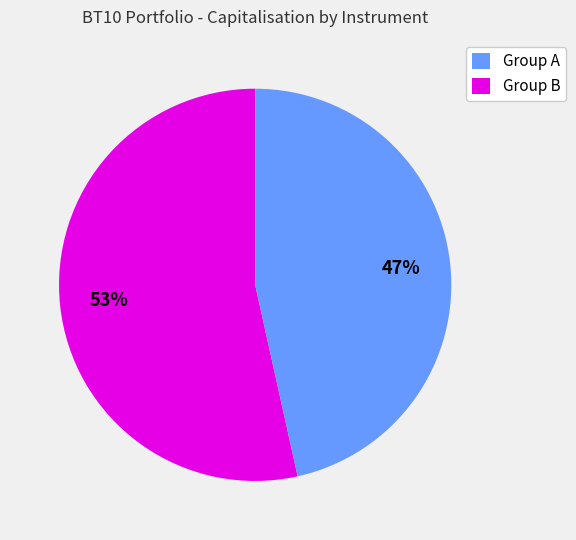

Count the number of slices in the pie.

2